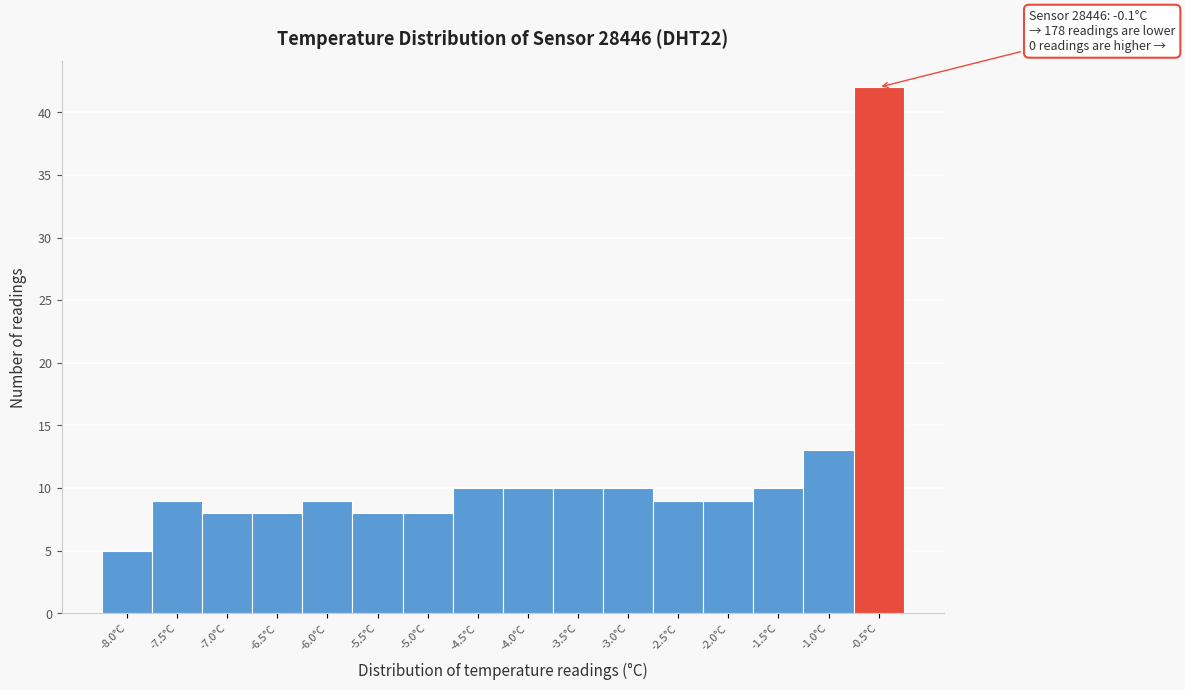

Reading right to left, extract all data points from this chart.

42	13	10	9	9	10	10	10	10	8	8	9	8	8	9	5